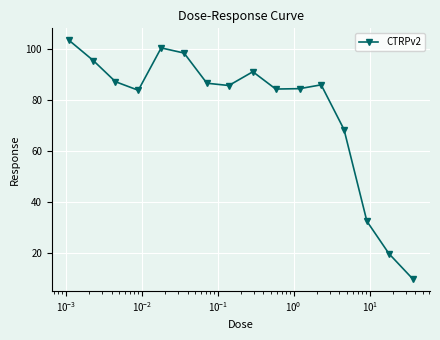

What is the difference between the maximum and minimum values?

93.9